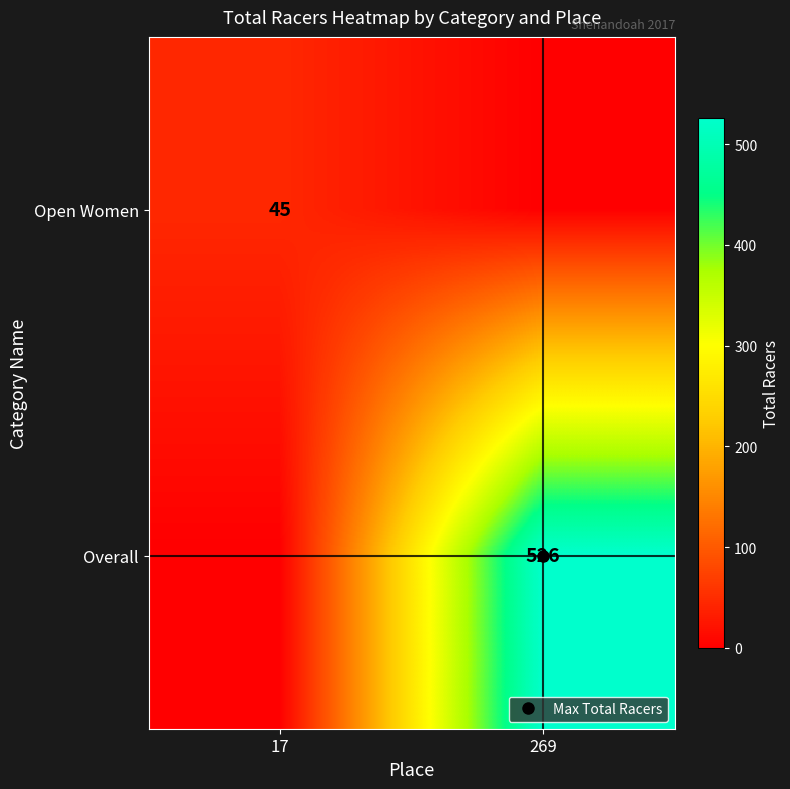

What is the sum of the Open Women values at 17 and 269?

45